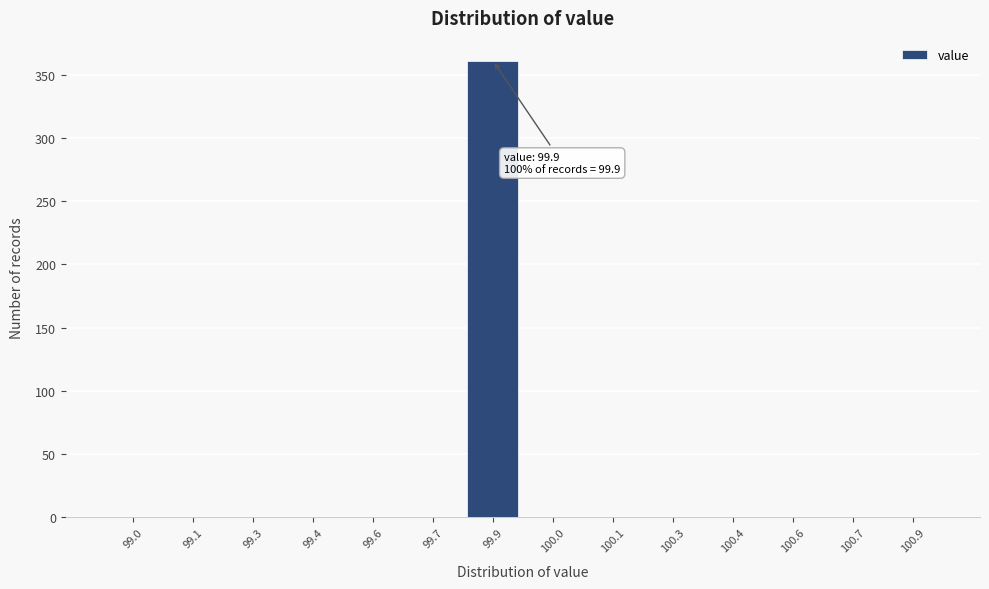

Reading right to left, list all the values displayed in this chart.

100.9=0	100.7=0	100.6=0	100.4=0	100.3=0	100.1=0	100.0=0	99.9=361	99.7=0	99.6=0	99.4=0	99.3=0	99.1=0	99.0=0